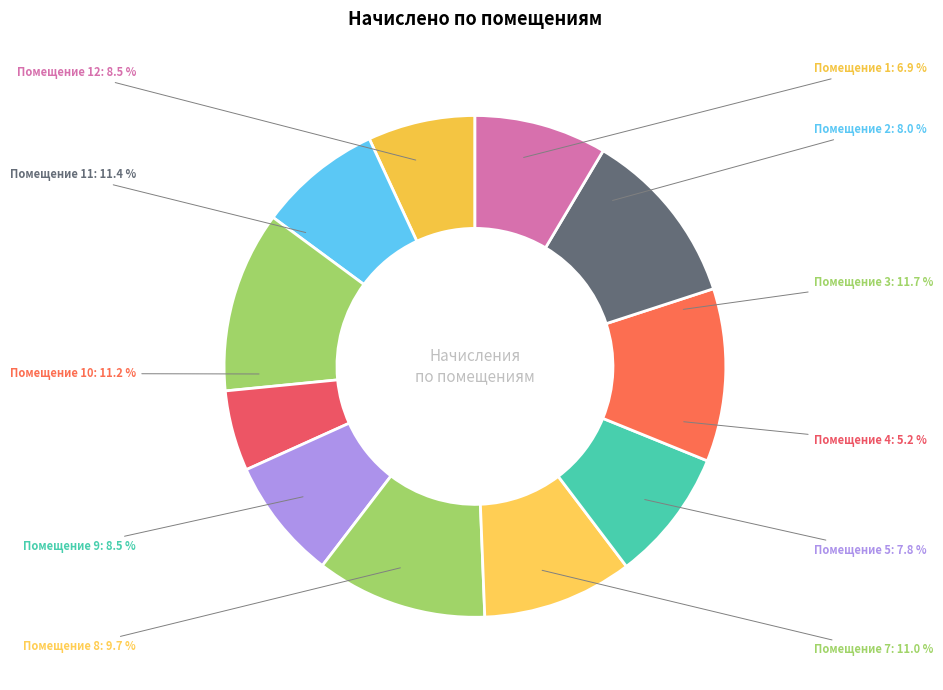

What percentage do 8 and 11 together represent?

21.1%